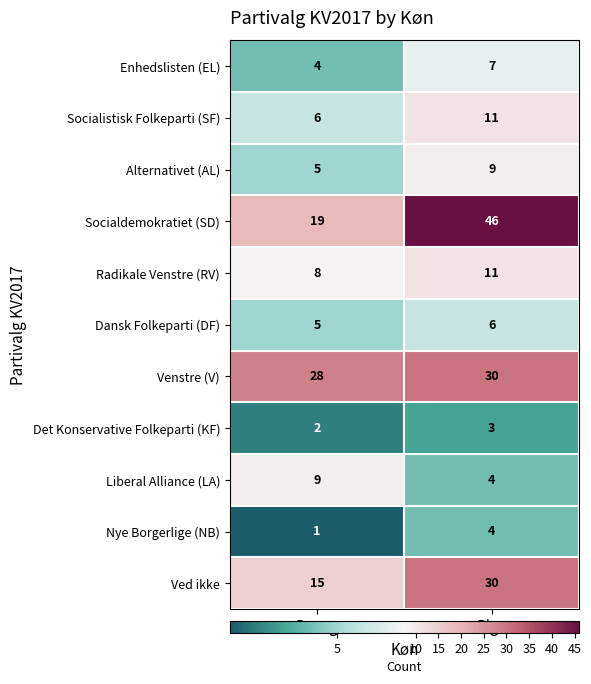

At which label is Det Konservative Folkeparti (KF) closest to 2?

Dreng